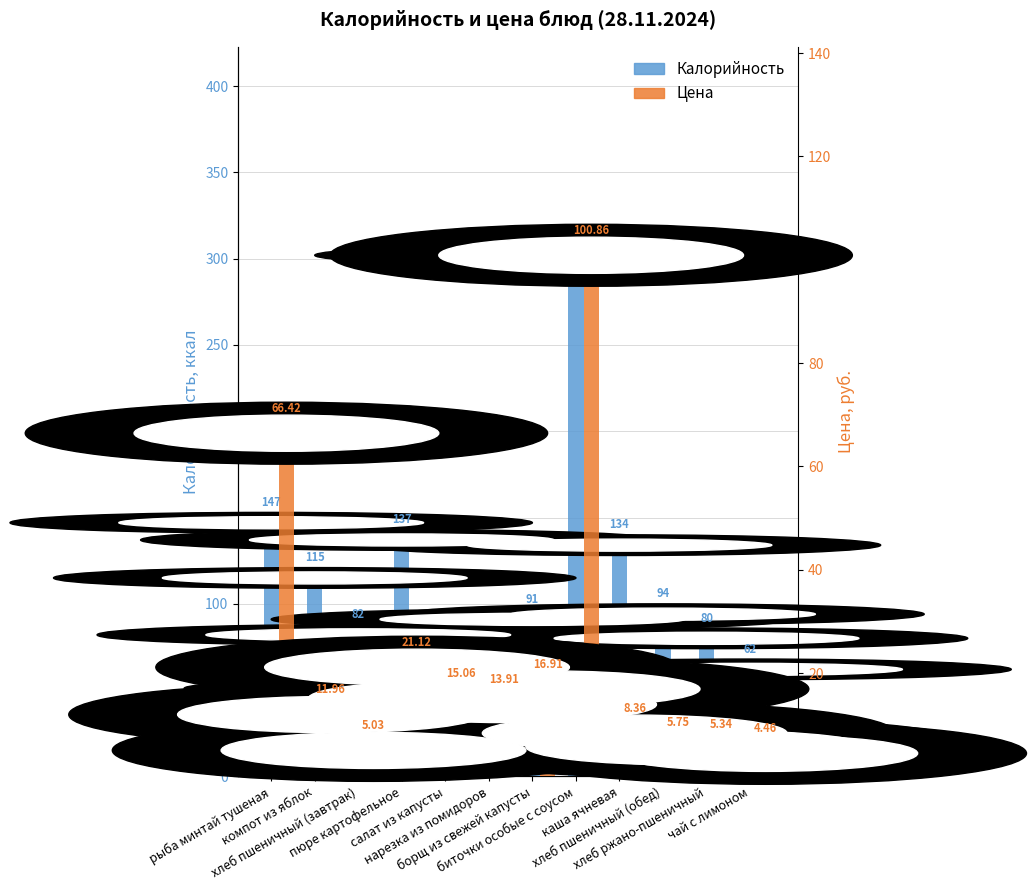

How many categories are shown in the chart?

12